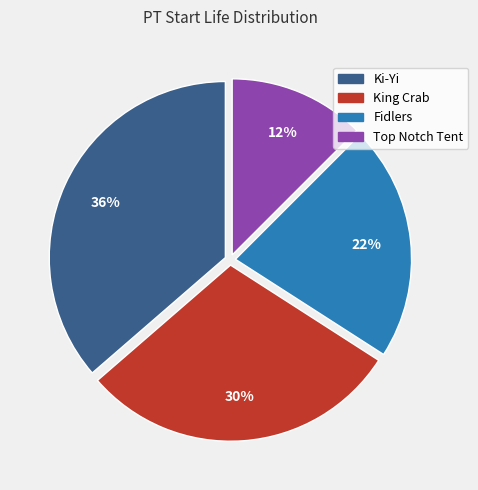

To the nearest percent, what is the average slice percentage?

25%